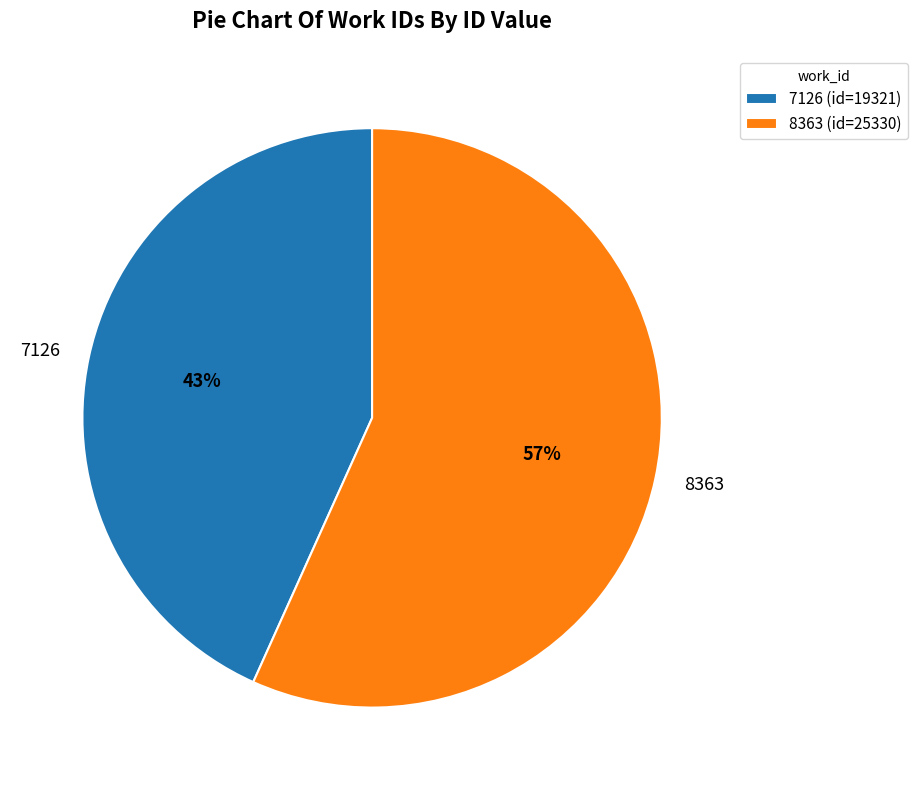

Is it true that 8363 is 71% of the pie?

False